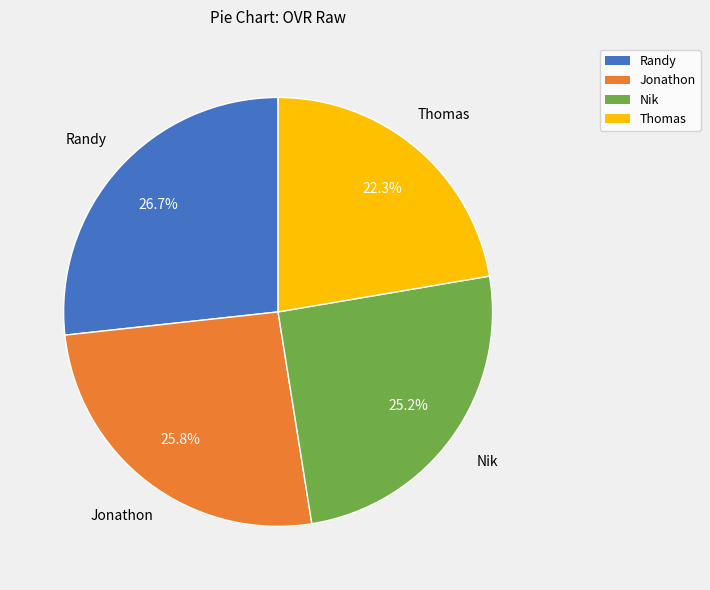

Is Randy the majority of the pie?

No